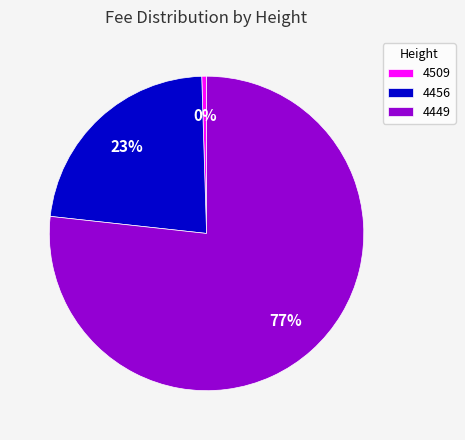

To the nearest percent, what is the average slice percentage?

33%